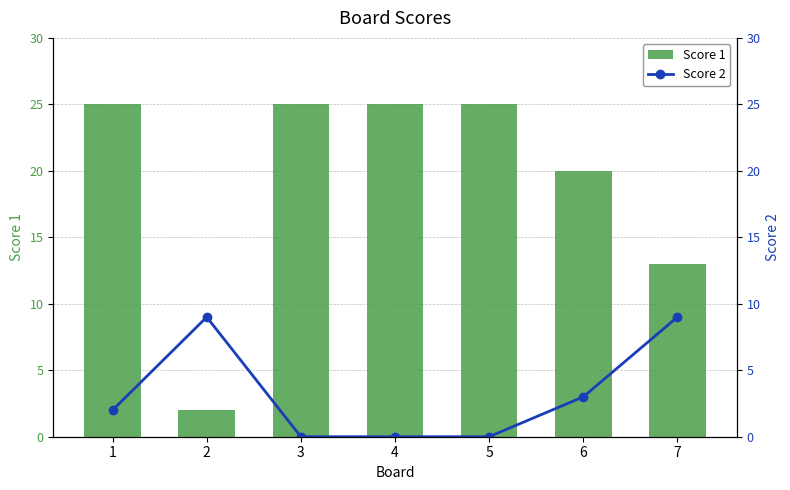

The Score 1 series shows 34 at 4. True or false?

False